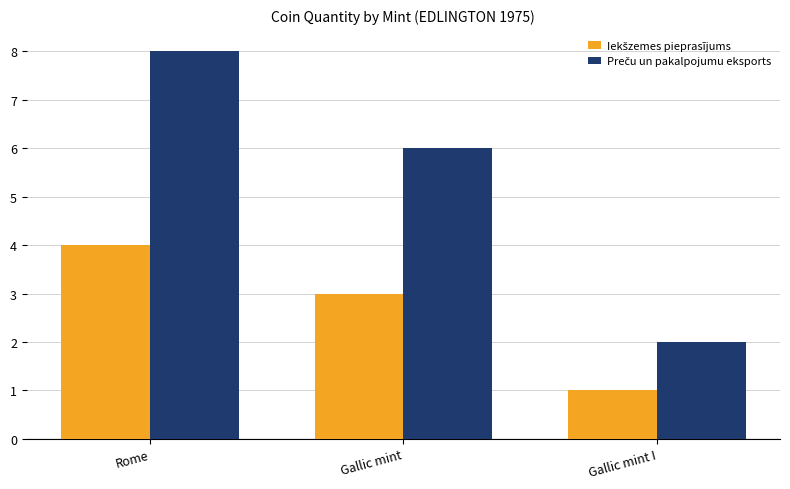

What is the total value across all series at Rome?

12